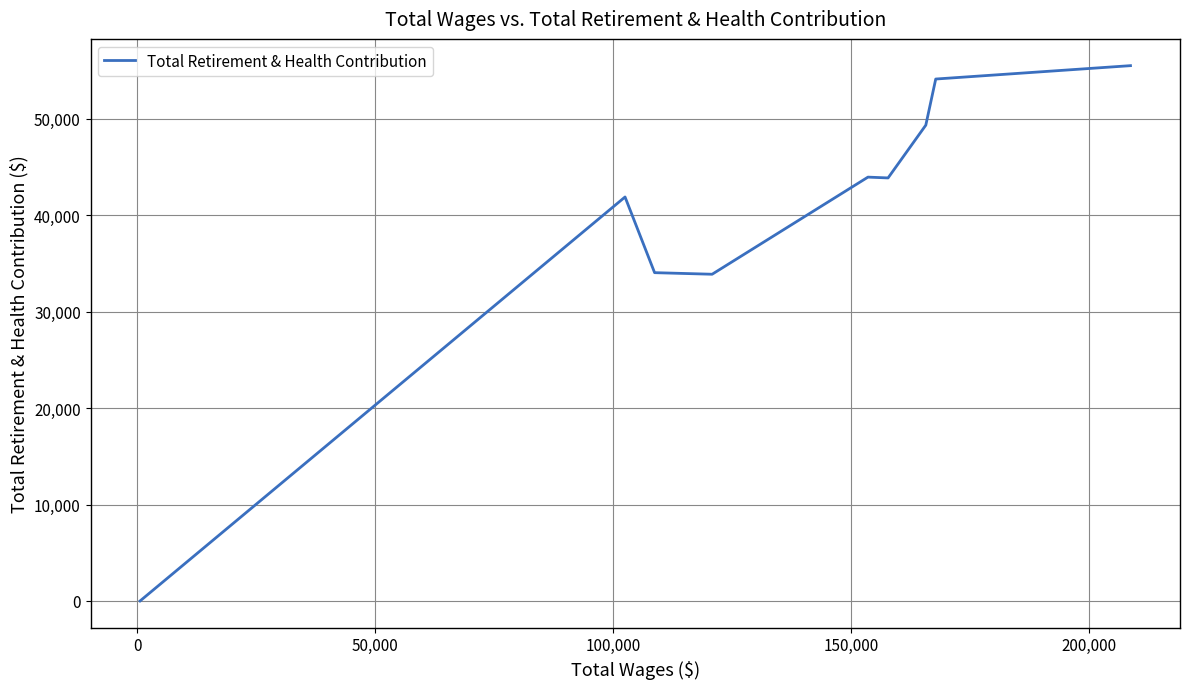

What is the label of the 4th point from the right?

200,000